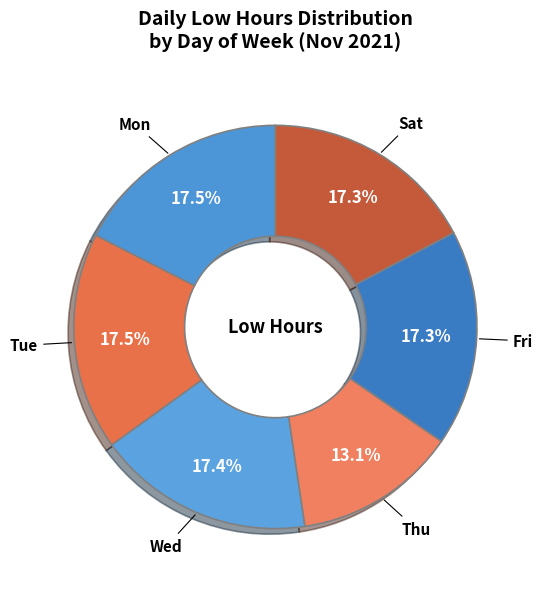

What percentage is the Fri slice, to the nearest percent?

17%